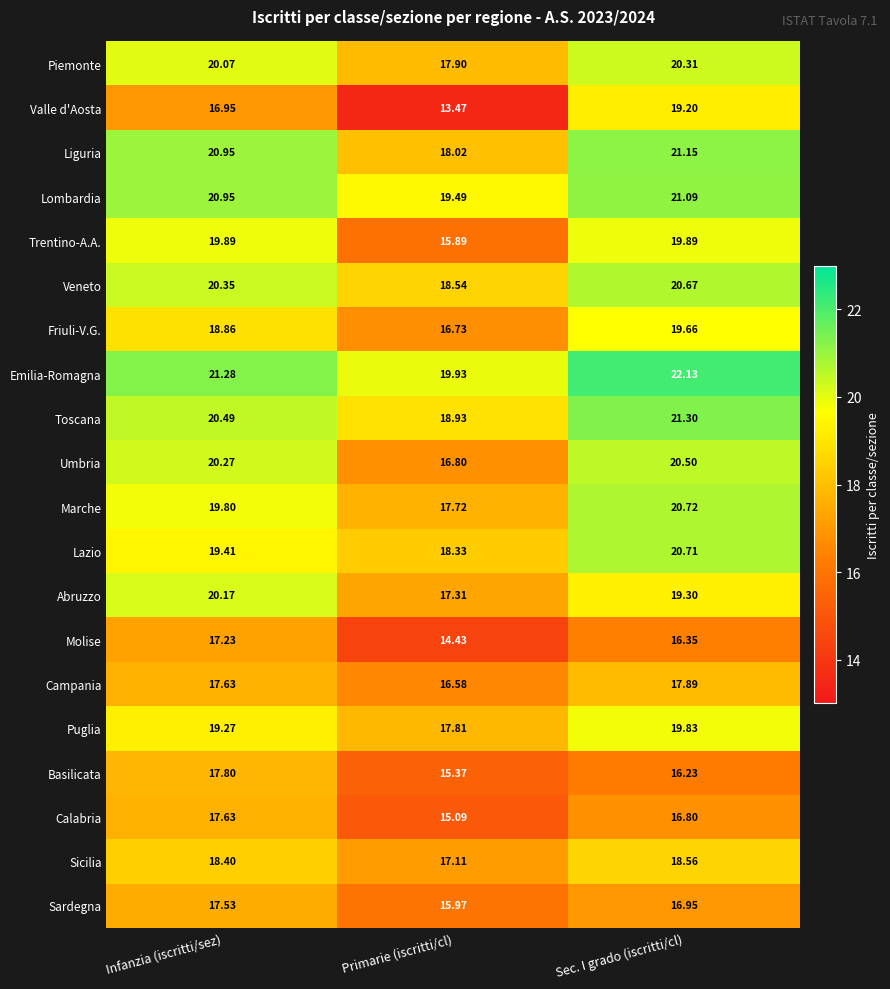

What is the maximum value shown in the chart?

22.1